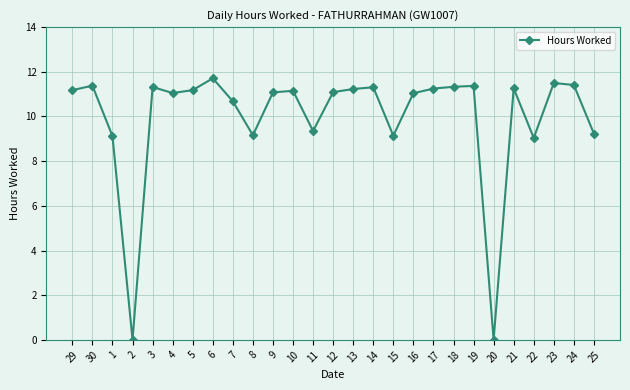

True or false: there are more than 2 points higher than both neighbors.

True